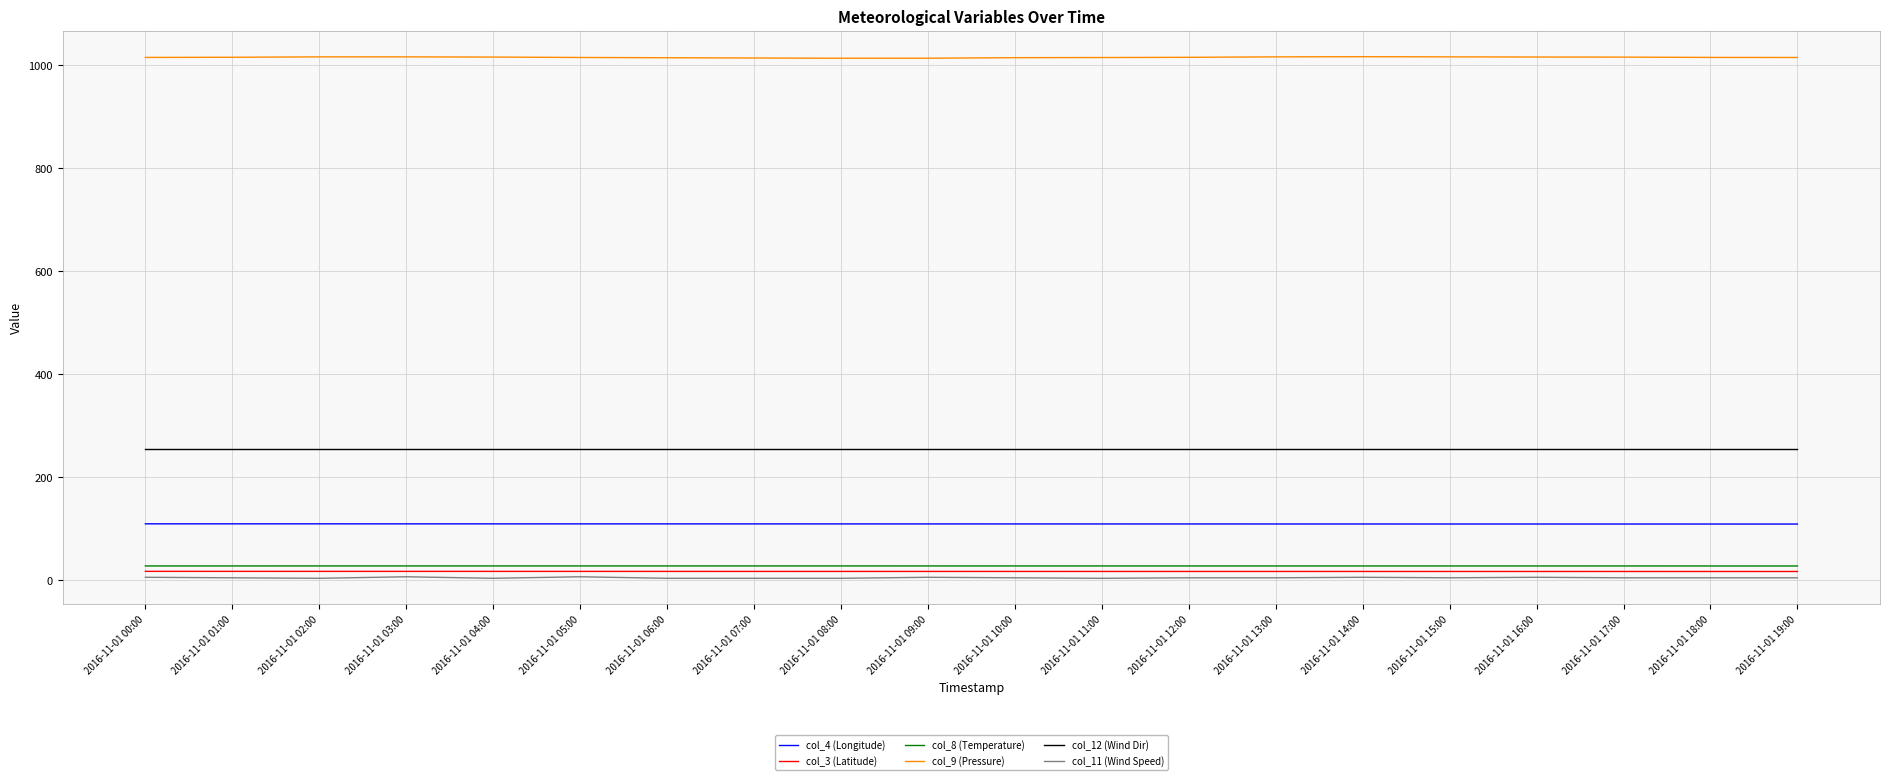

True or false: col_4 (Longitude) and col_12 (Wind Dir) cross at least once.

False